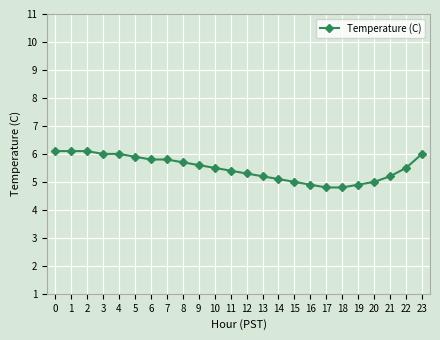

The value at 21 is 5.2. True or false?

True